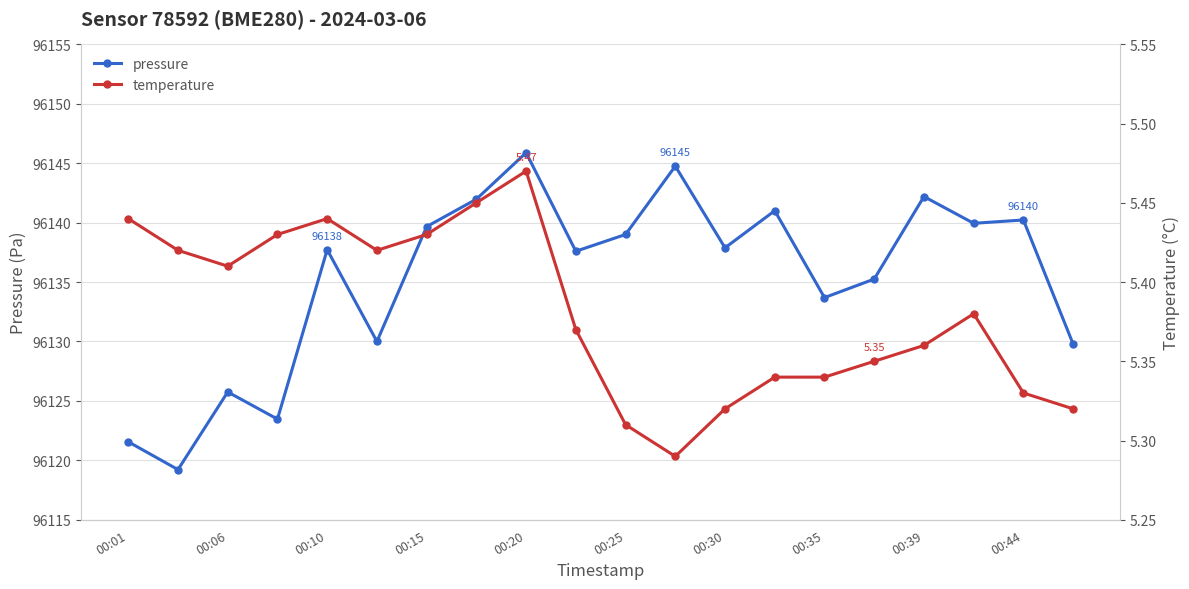

What are all the series names shown in the legend?

pressure, temperature